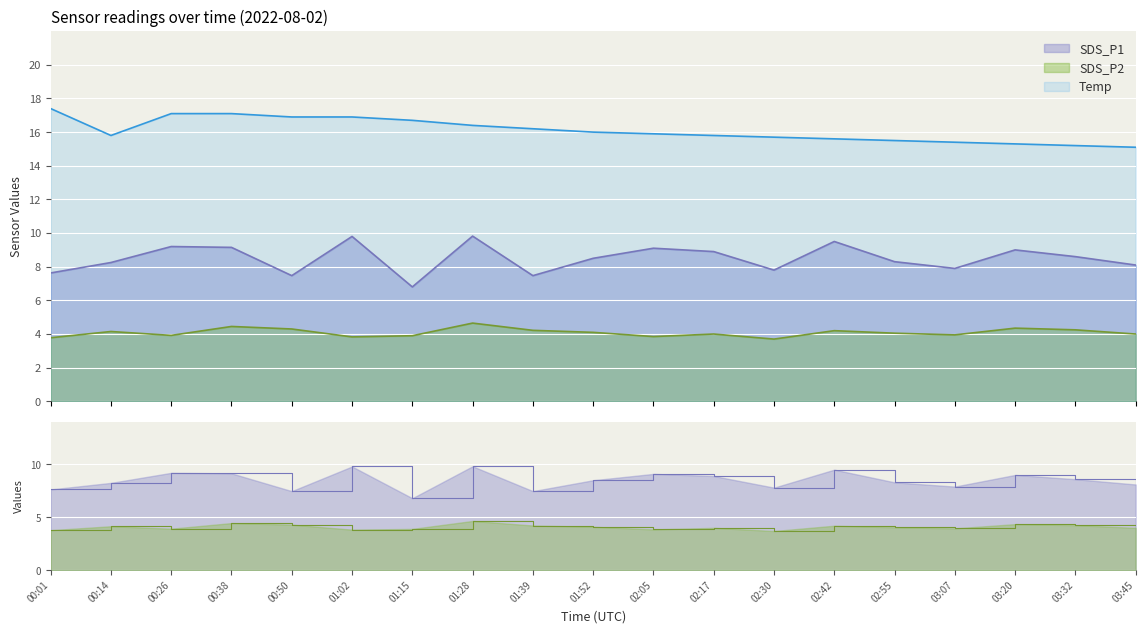

What is the difference between the SDS_P2 values at 02:30 and 01:28?

1.0